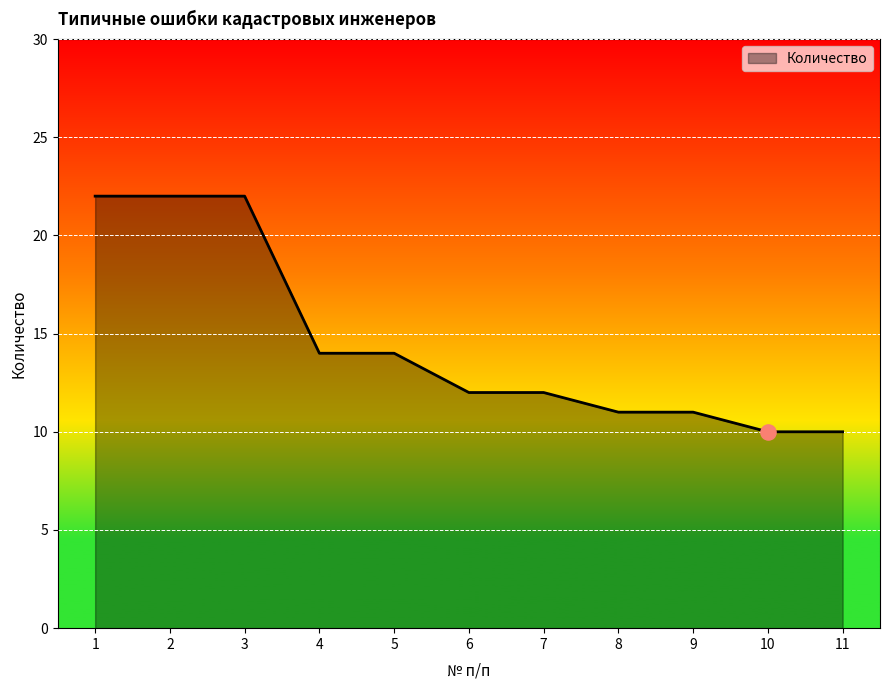

What is the change in value from 1 to 9?

-11